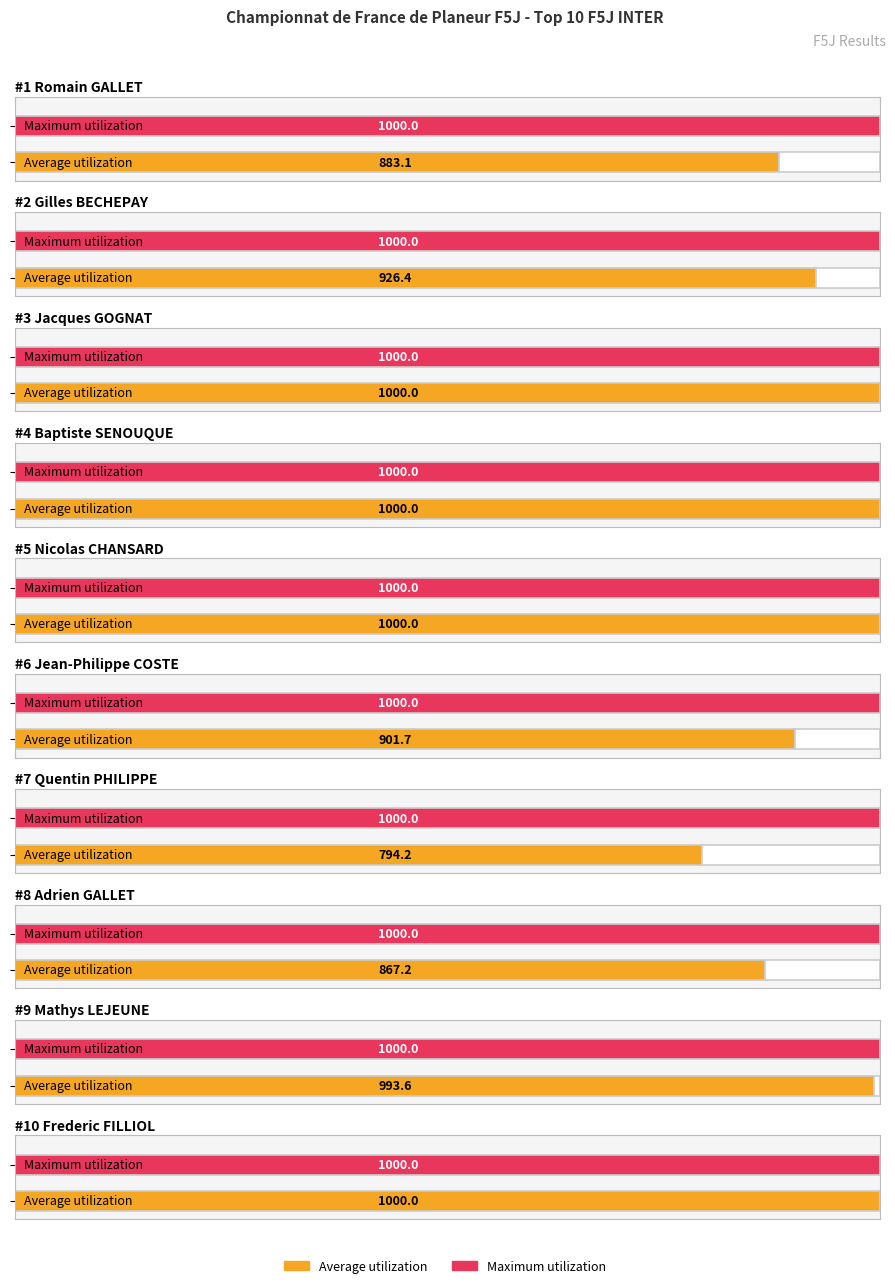

Which series changed the most between Gilles BECHEPAY and Frederic FILLIOL?

Average utilization